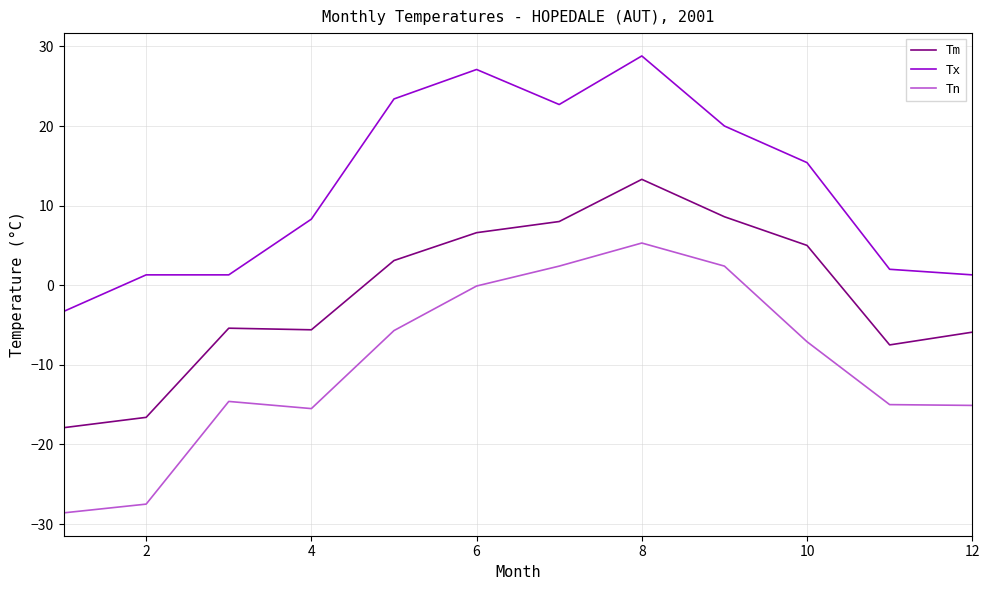

What is the difference between the second highest and second lowest values in the Tn series?

29.9